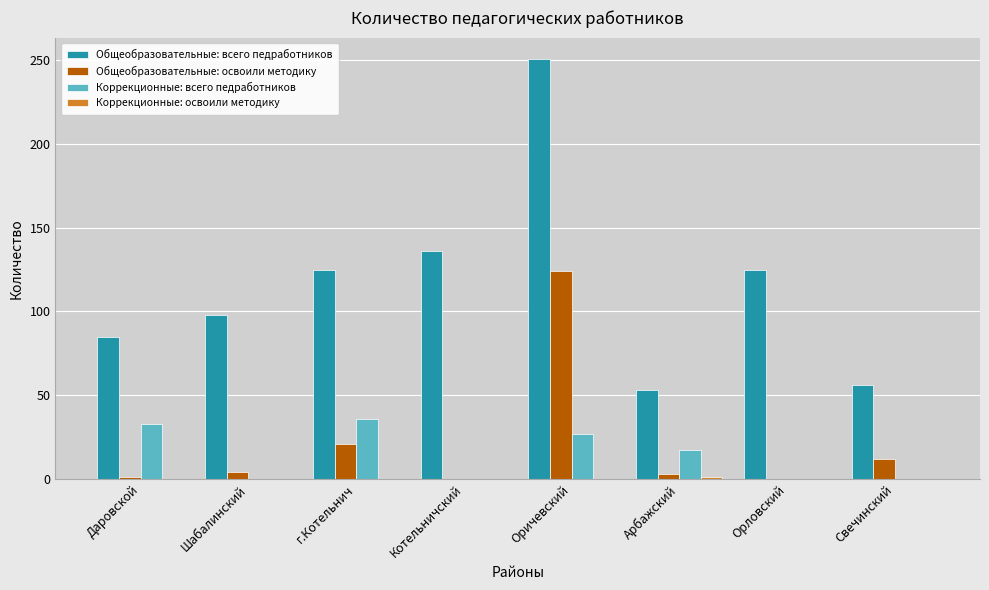

Read the Общеобразовательные: освоили методику value at г.Котельнич.

21